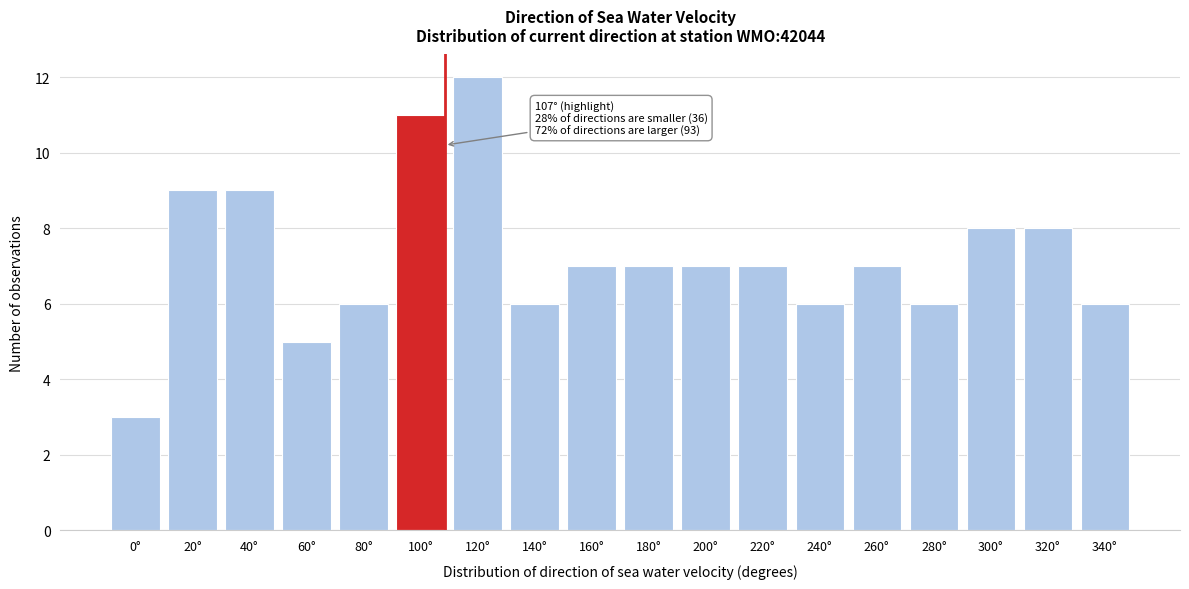

Reading left to right, extract all data points from this chart.

3	9	9	5	6	11	12	6	7	7	7	7	6	7	6	8	8	6